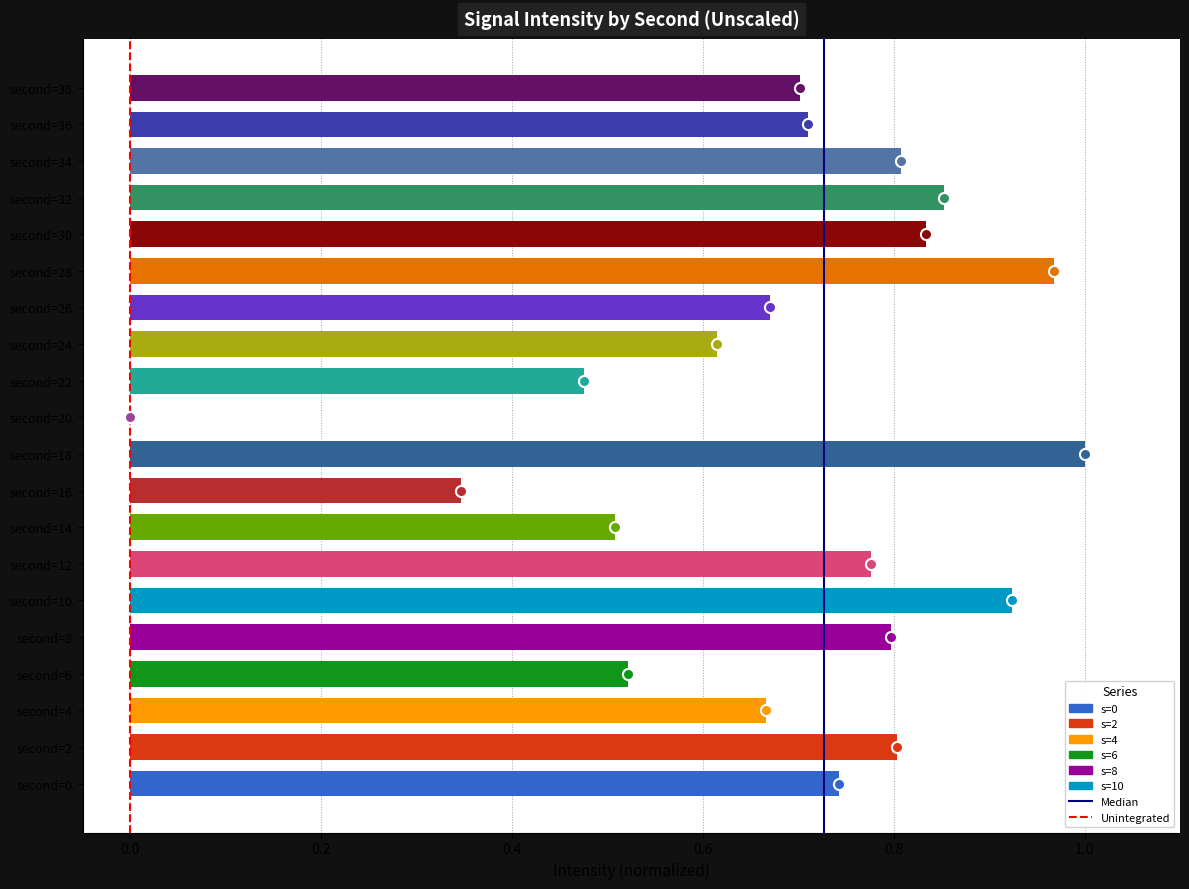

Is it true that the value at second=20 is 0.0?

True